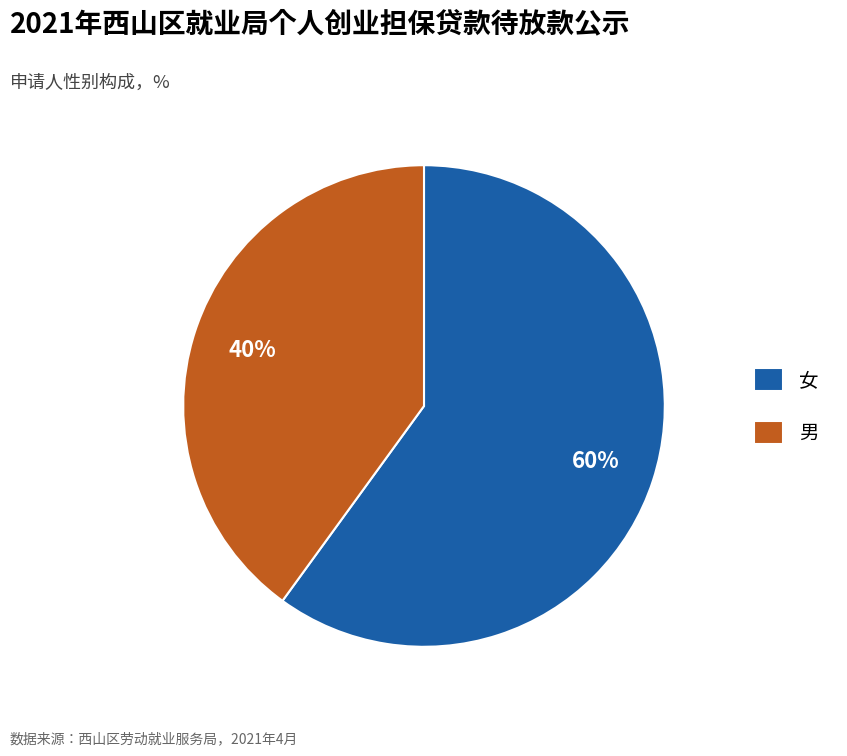

Between 男 and 女, which is larger?

女